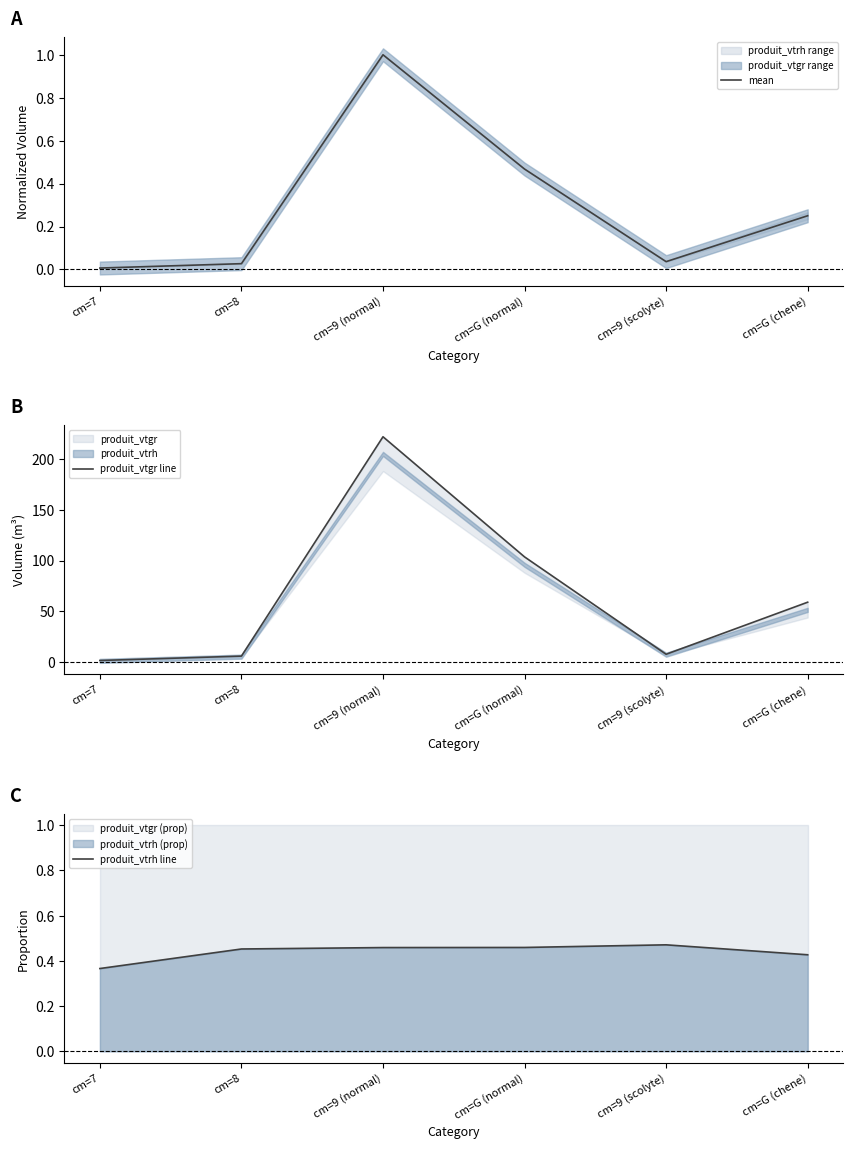

Reading right to left, list all the values displayed in this chart.

mean: cm=G (chene)=0.3	cm=9 (scolyte)=0.0	cm=G (normal)=0.5	cm=9 (normal)=1.0	cm=8=0.0	cm=7=0.0
produit_vtgr line: cm=G (chene)=59.0	cm=9 (scolyte)=7.9	cm=G (normal)=103.6	cm=9 (normal)=221.7	cm=8=6.0	cm=7=1.7
produit_vtrh line: cm=G (chene)=0.4	cm=9 (scolyte)=0.5	cm=G (normal)=0.5	cm=9 (normal)=0.5	cm=8=0.5	cm=7=0.4